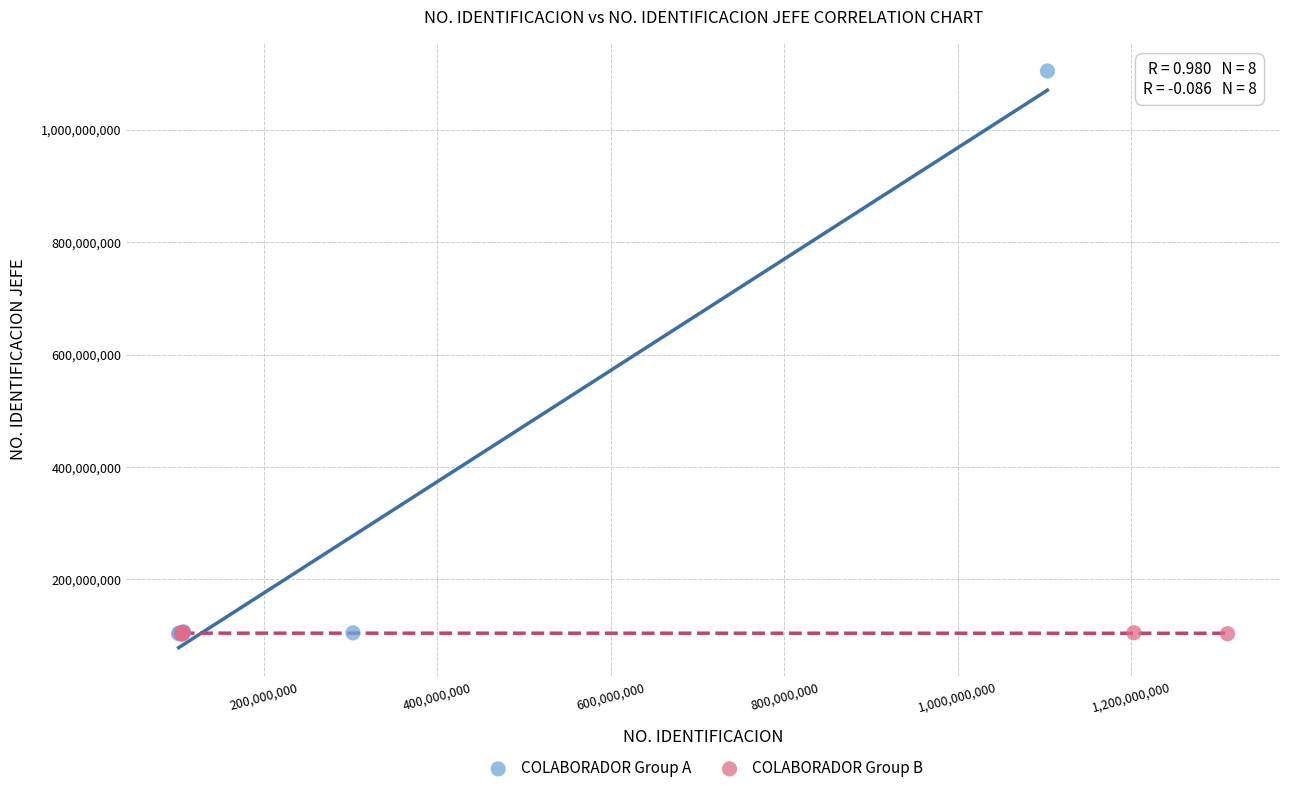

Which series contains the highest Y value?

COLABORADOR Group A